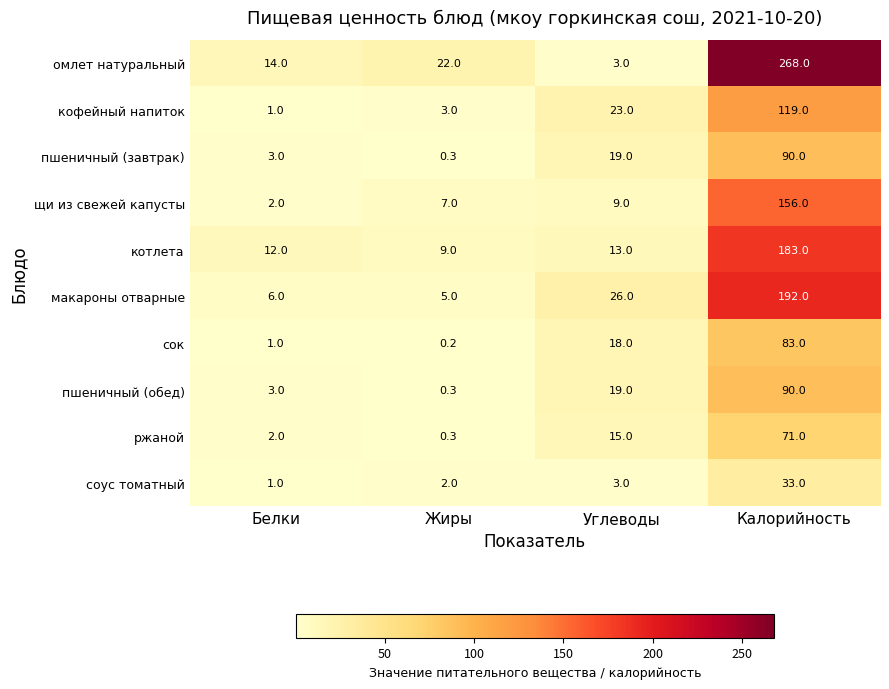

What is the maximum value shown in the chart?

268.0